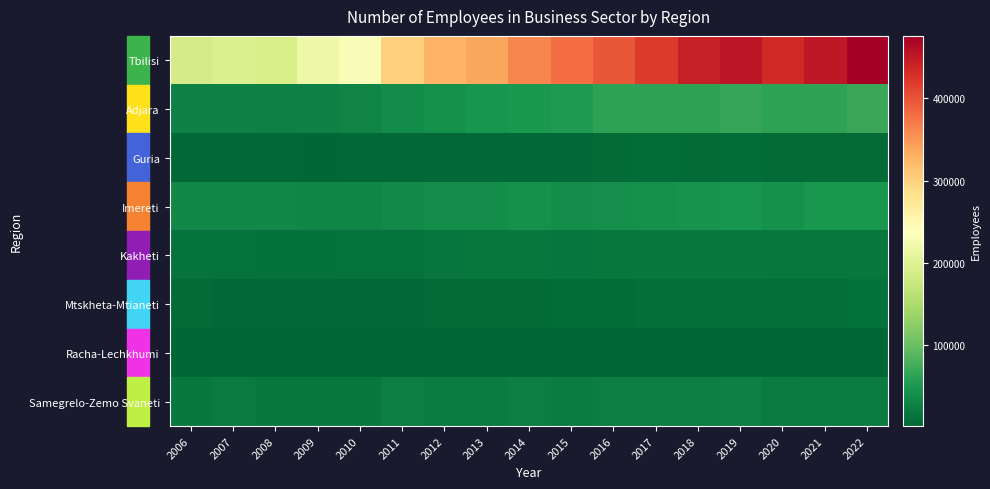

Reading left to right, what are all the values shown in this chart?

Tbilisi: 2006=185111.0	2007=193373.6	2008=189354.4	2009=219906.5	2010=232666.3	2011=301636.5	2012=326597.2	2013=337742.8	2014=361609.3	2015=380453.5	2016=398195.9	2017=419042.5	2018=443771.1	2019=453686.8	2020=434740.2	2021=450310.6	2022=476142.4
Adjara: 2006=29357.1	2007=27889.6	2008=27160.3	2009=29161.8	2010=29885.0	2011=37511.6	2012=42704.2	2013=47267.2	2014=51595.5	2015=53460.6	2016=61519.4	2017=64518.9	2018=63504.5	2019=67817.6	2020=61151.1	2021=64348.6	2022=69166.2
Guria: 2006=4369.7	2007=4619.1	2008=3840.0	2009=3378.0	2010=3531.3	2011=4990.4	2012=4320.5	2013=3882.2	2014=4324.6	2015=4719.7	2016=6280.8	2017=7148.7	2018=6403.8	2019=7614.6	2020=6261.3	2021=6395.5	2022=6874.9
Imereti: 2006=33736.9	2007=34523.6	2008=33912.3	2009=32590.5	2010=32429.5	2011=36705.1	2012=40307.9	2013=40429.6	2014=42576.7	2015=40197.8	2016=42286.1	2017=43754.8	2018=45726.7	2019=47851.9	2020=44021.2	2021=48376.1	2022=49574.3
Kakheti: 2006=13701.7	2007=12771.6	2008=11109.8	2009=12575.3	2010=13320.2	2011=14302.7	2012=14900.0	2013=16856.9	2014=16929.0	2015=16338.0	2016=17379.8	2017=18980.2	2018=18983.6	2019=19750.0	2020=17022.8	2021=17300.2	2022=17910.5
Mtskheta-Mtianeti: 2006=6696.8	2007=5194.0	2008=4062.3	2009=4665.7	2010=4278.8	2011=4855.7	2012=6559.9	2013=6405.6	2014=7037.7	2015=7542.5	2016=8194.8	2017=9251.7	2018=10268.2	2019=10231.9	2020=9583.4	2021=10603.2	2022=11750.9
Racha-Lechkhumi: 2006=2637.7	2007=2200.0	2008=1586.0	2009=1887.4	2010=1723.0	2011=1763.3	2012=2002.2	2013=1912.4	2014=1613.1	2015=2140.2	2016=1909.8	2017=1676.1	2018=1734.2	2019=1958.1	2020=1576.9	2021=1731.1	2022=1977.9
Samegrelo-Zemo Svaneti: 2006=19410.2	2007=20586.8	2008=18289.1	2009=19872.5	2010=18794.0	2011=24158.3	2012=22731.1	2013=22888.2	2014=24774.9	2015=23218.1	2016=24715.8	2017=24873.2	2018=24642.1	2019=25956.6	2020=21851.0	2021=23341.1	2022=23284.8